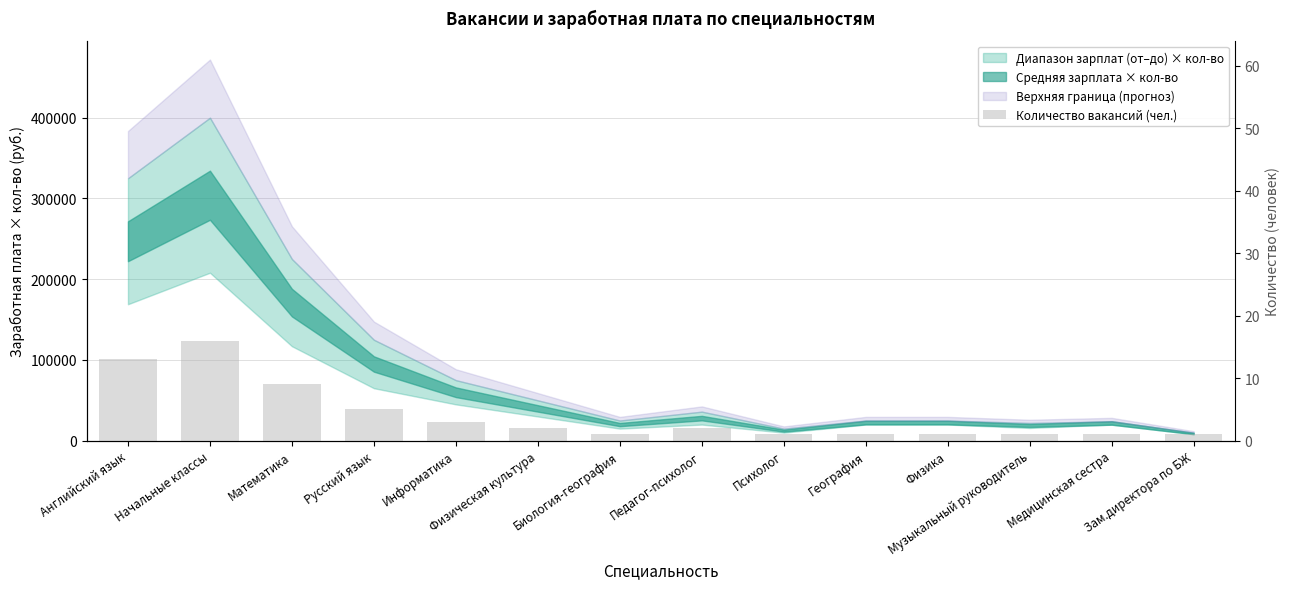

Which label corresponds to the smallest value in the chart?

Биология-география